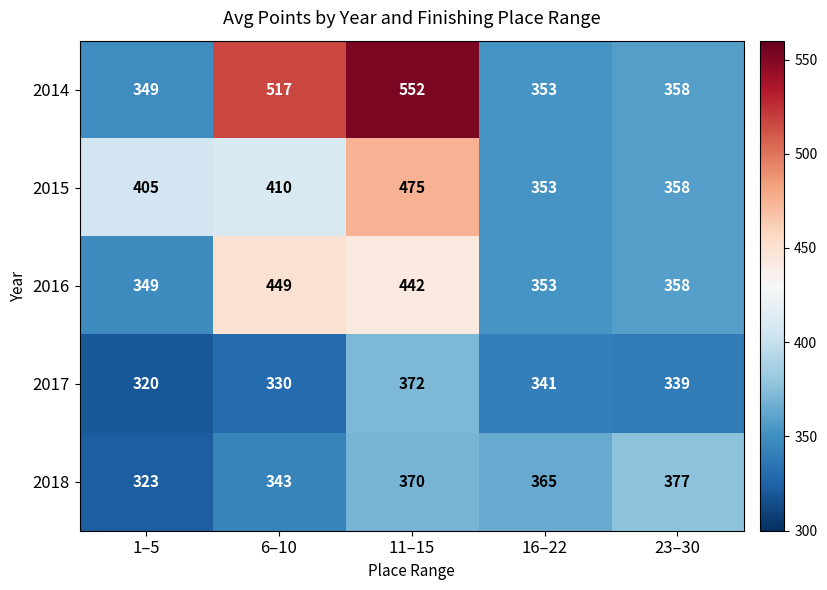

Which series has the largest range (max minus min)?

2014